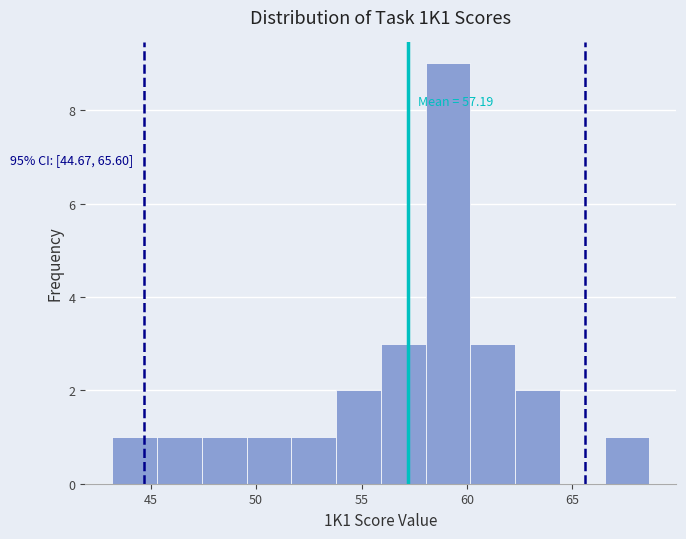

Which range on the x-axis has the tallest bar?

58.0 to 60.0